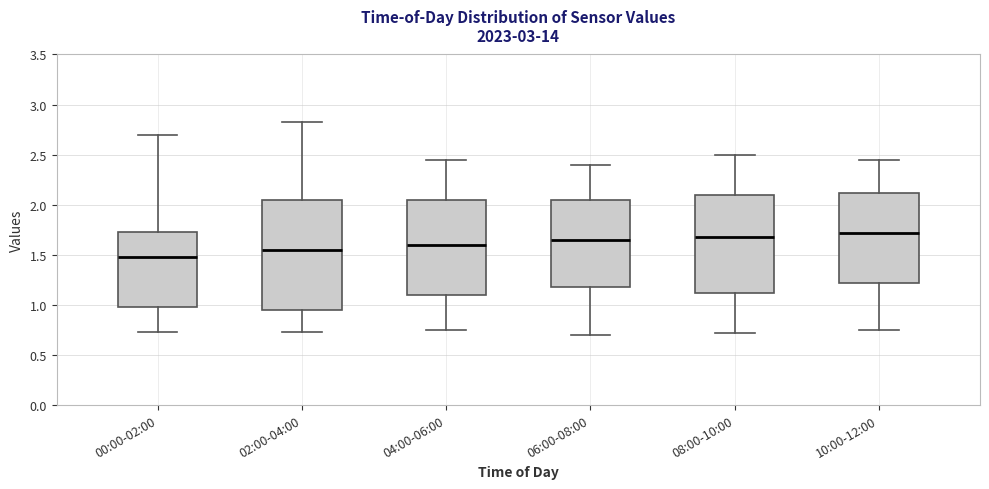

Reading left to right, read every box against the y-axis: the position of its median line, the range the box covers, and the ends of its whiskers. The values are not printed on the chart, so give them approximately, as read against the axis.

00:00-02:00: median 1.50, box 1.00 to 1.75, whiskers 0.75 to 2.70
02:00-04:00: median 1.55, box 0.95 to 2.05, whiskers 0.75 to 2.85
04:00-06:00: median 1.60, box 1.10 to 2.05, whiskers 0.75 to 2.45
06:00-08:00: median 1.65, box 1.20 to 2.05, whiskers 0.70 to 2.40
08:00-10:00: median 1.70, box 1.10 to 2.10, whiskers 0.70 to 2.50
10:00-12:00: median 1.70, box 1.20 to 2.10, whiskers 0.75 to 2.45